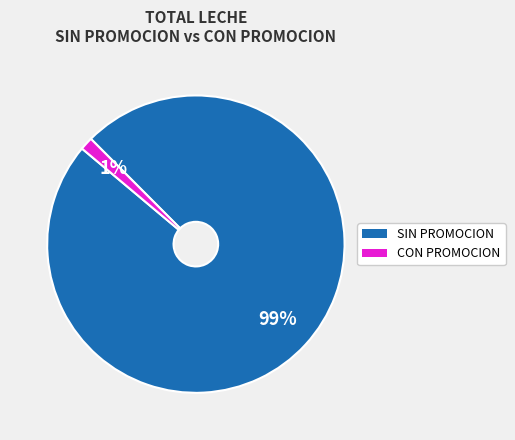

True or false: CON PROMOCION accounts for 1% of the total.

True